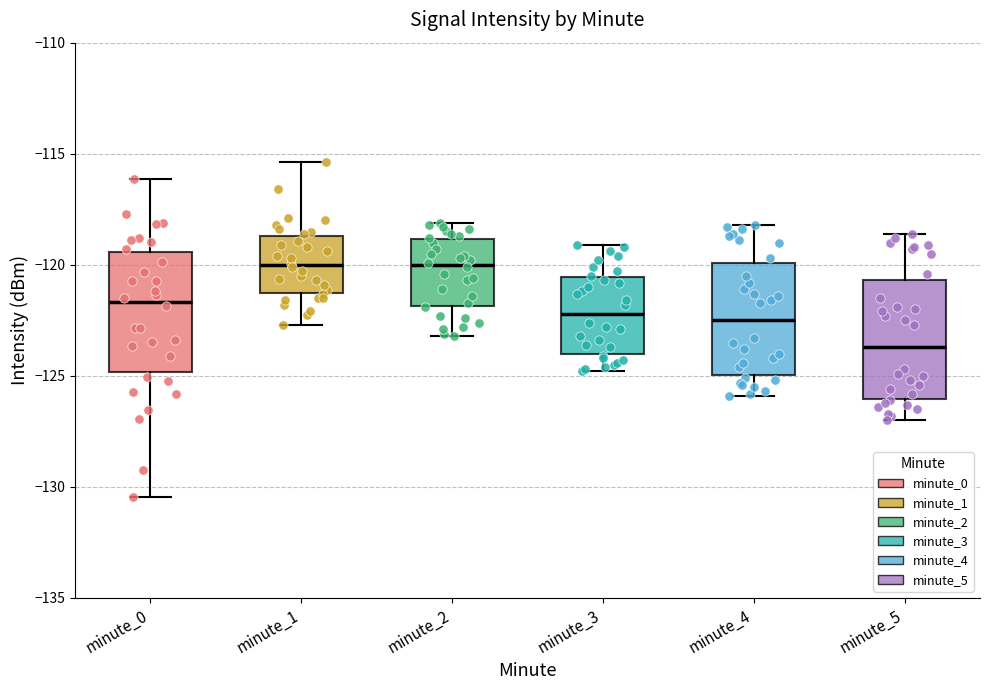

Reading left to right, read every box against the y-axis: the position of its median line, the range the box covers, and the ends of its whiskers. The values are not printed on the chart, so give them approximately, as read against the axis.

minute_0: median -121.5, box -125.0 to -119.5, whiskers -130.5 to -116.0
minute_1: median -120.0, box -121.5 to -118.5, whiskers -122.5 to -115.5
minute_2: median -120.0, box -122.0 to -119.0, whiskers -123.0 to -118.0
minute_3: median -122.0, box -124.0 to -120.5, whiskers -125.0 to -119.0
minute_4: median -122.5, box -125.0 to -120.0, whiskers -126.0 to -118.0
minute_5: median -123.5, box -126.0 to -120.5, whiskers -127.0 to -118.5